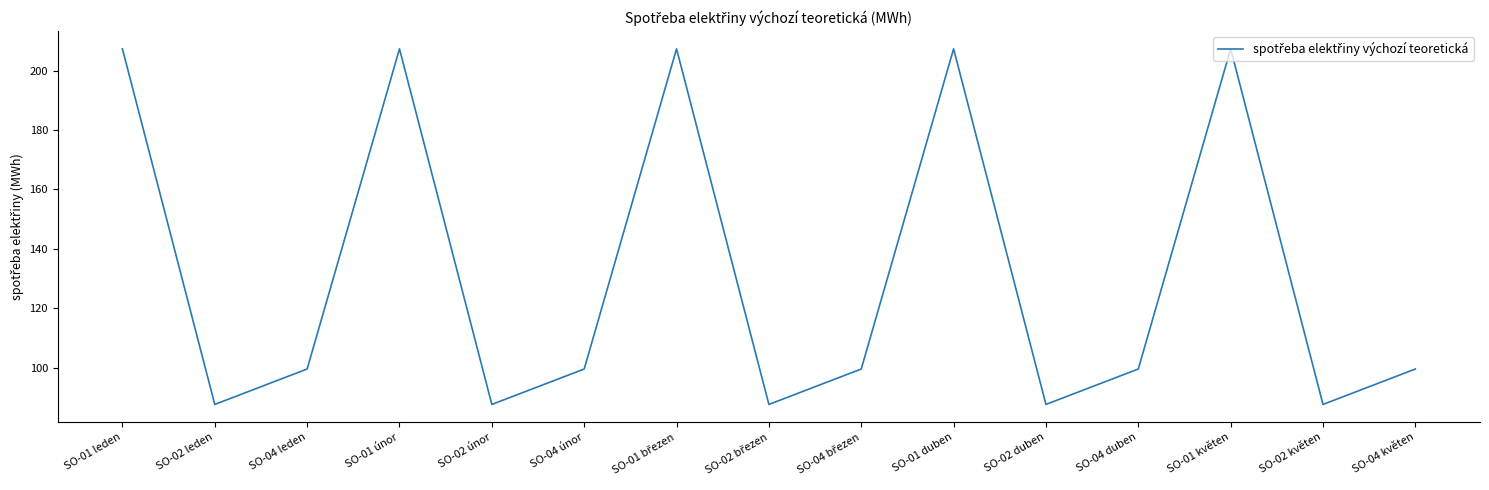

Reading left to right, extract all data points from this chart.

207.4	87.6	99.5	207.4	87.6	99.5	207.4	87.6	99.5	207.4	87.6	99.5	207.4	87.6	99.5